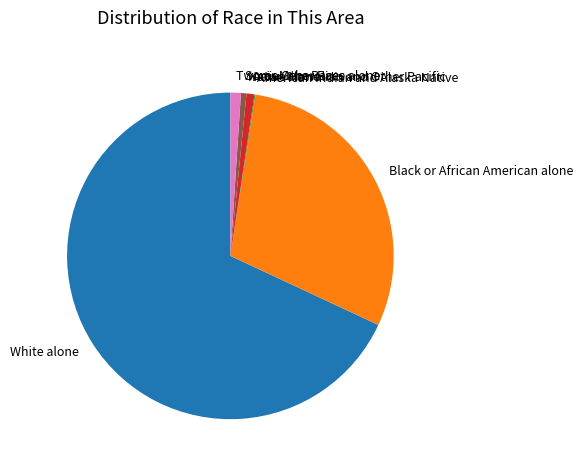

Which category has the biggest portion of the pie?

White alone